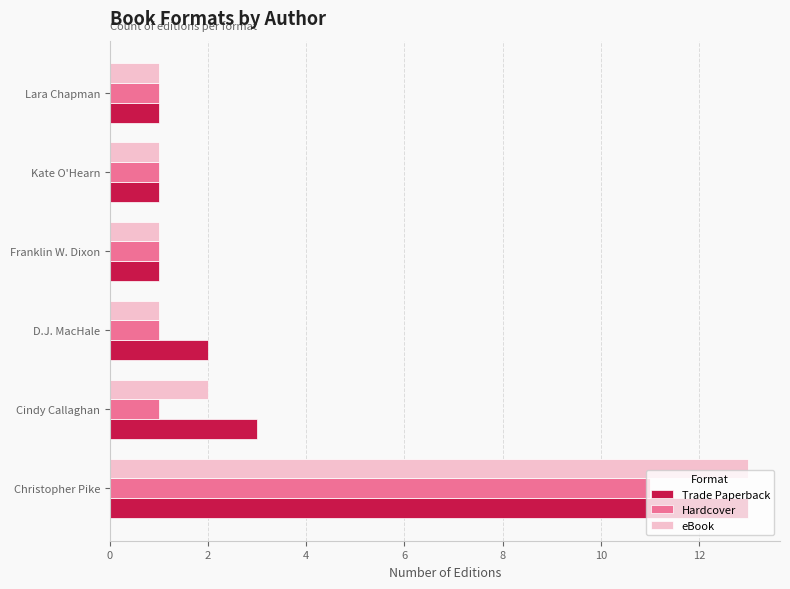

True or false: eBook has a value of 3 at Cindy Callaghan.

False